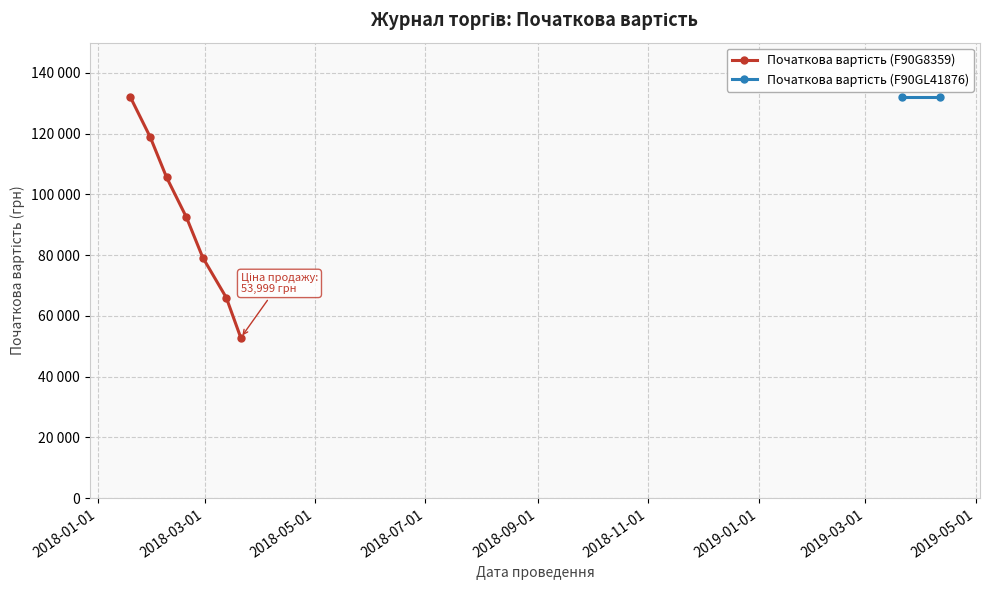

Approximately how many times larger is the value at 2018-01-19 compared to 2018-03-21?

2.5